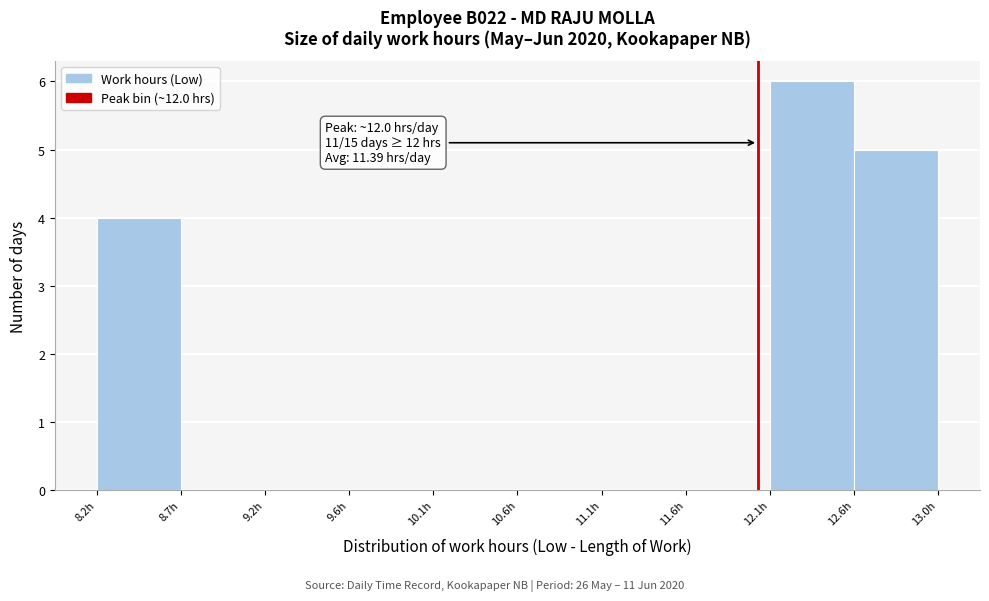

Over which range of the x-axis is the bar tallest?

12.05 to 12.55